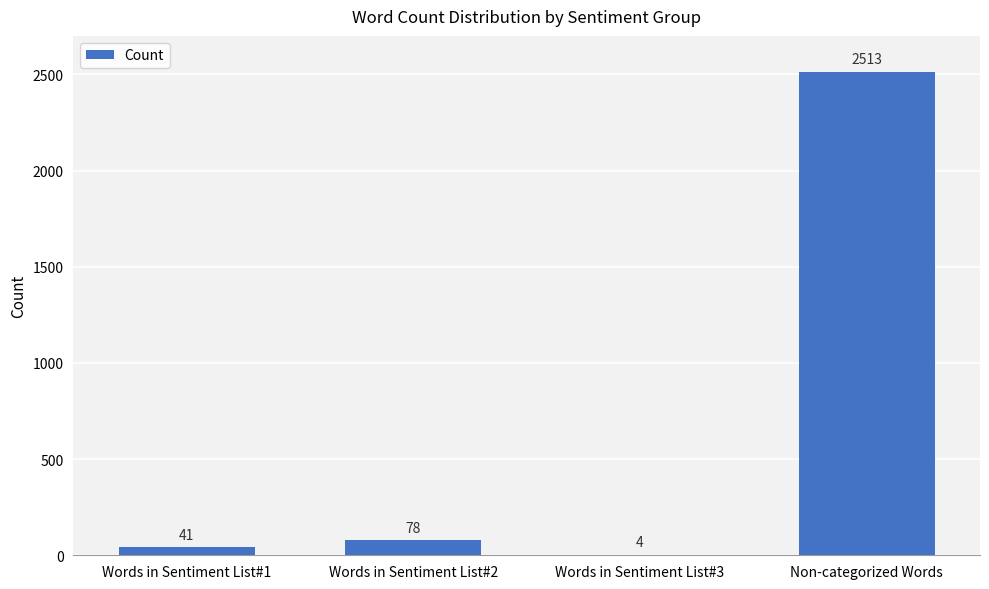

True or false: the data shows 78 at Words in Sentiment List#2.

True